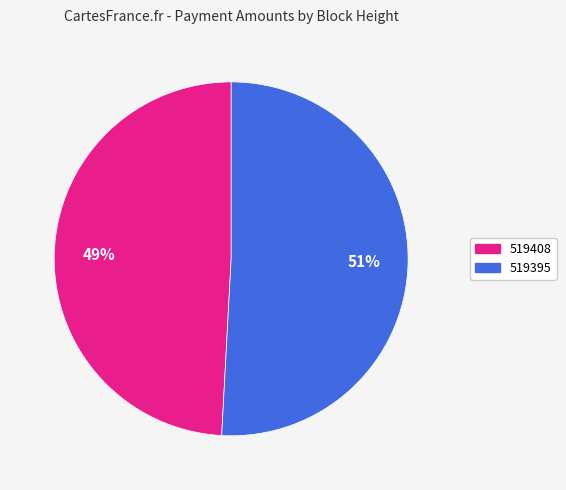

How many slices are in this pie chart?

2